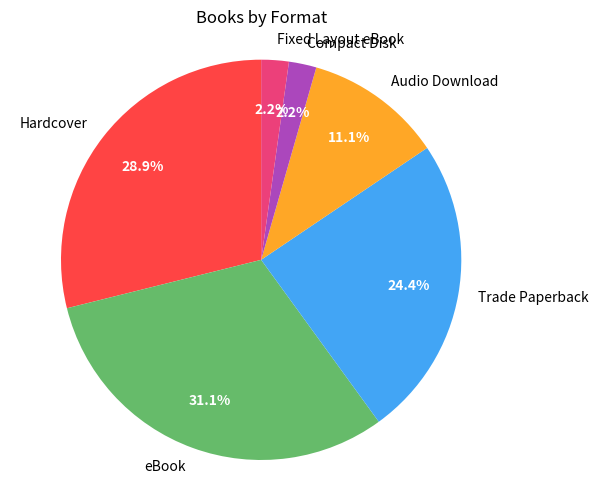

What is the ratio of the value at Audio Download to the value at Hardcover?

0.4